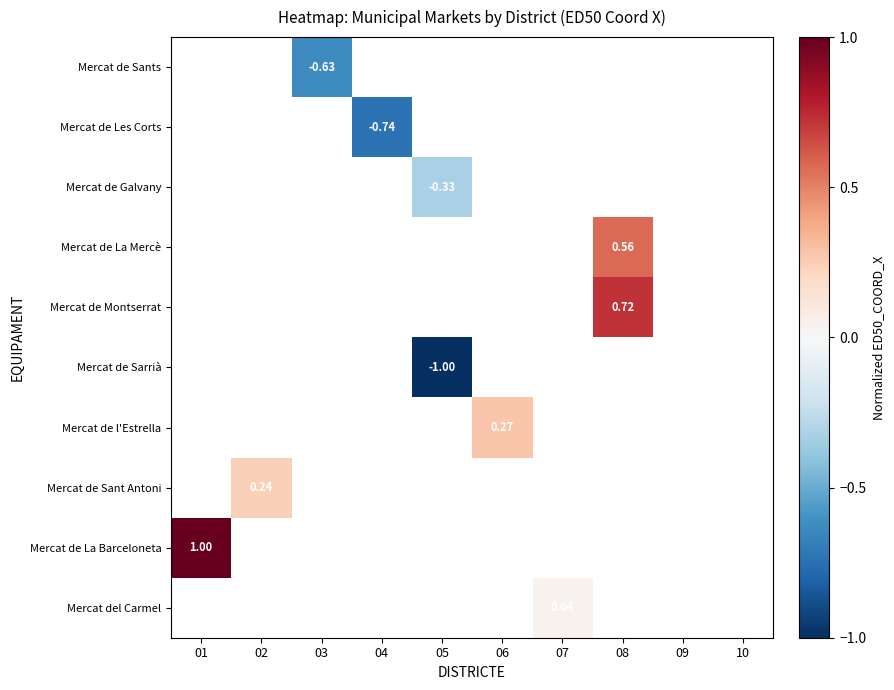

List the series in order of their overall mean, highest first.

Mercat de Sants, Mercat de Les Corts, Mercat de Galvany, Mercat de La Mercè, Mercat de Montserrat, Mercat de Sarrià, Mercat de l'Estrella, Mercat de Sant Antoni, Mercat de La Barceloneta, Mercat del Carmel